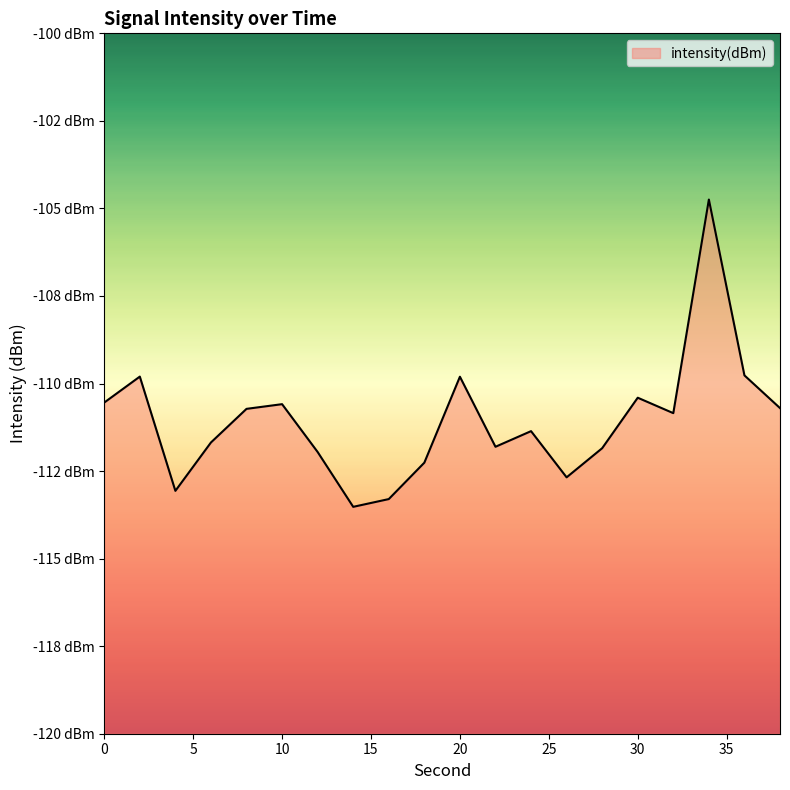

List the labels in order of value, smallest first.

14, 16, 4, 26, 18, 12, 28, 22, 6, 24, 32, 8, 38, 10, 0, 30, 20, 2, 36, 34